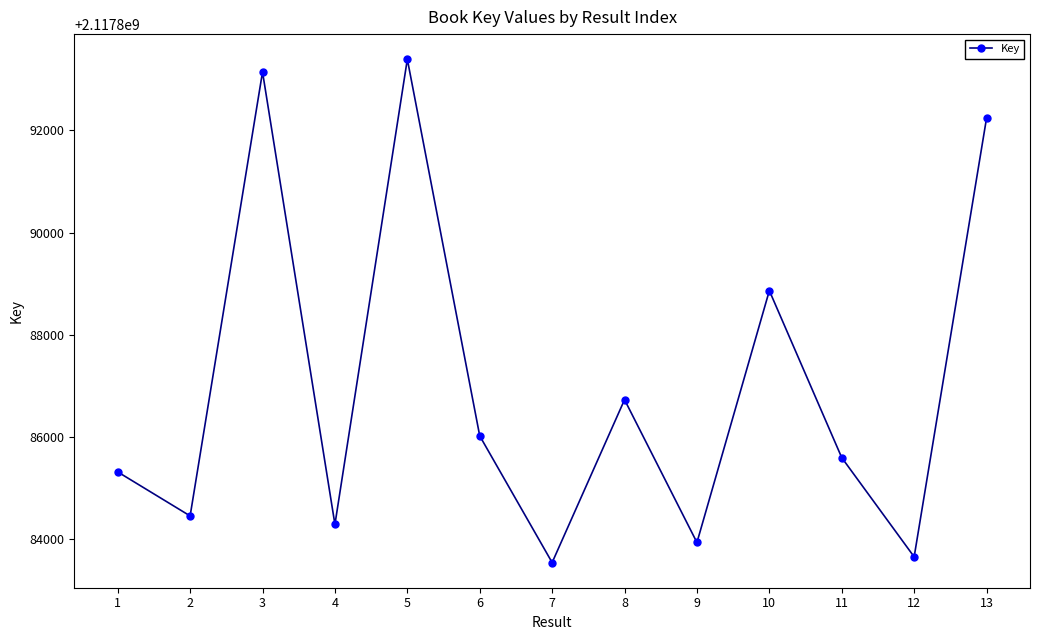

Reading left to right, list all the values displayed in this chart.

1=2117885313	2=2117884451	3=2117893144	4=2117884285	5=2117893393	6=2117886018	7=2117883538	8=2117886727	9=2117883931	10=2117888862	11=2117885592	12=2117883650	13=2117892241